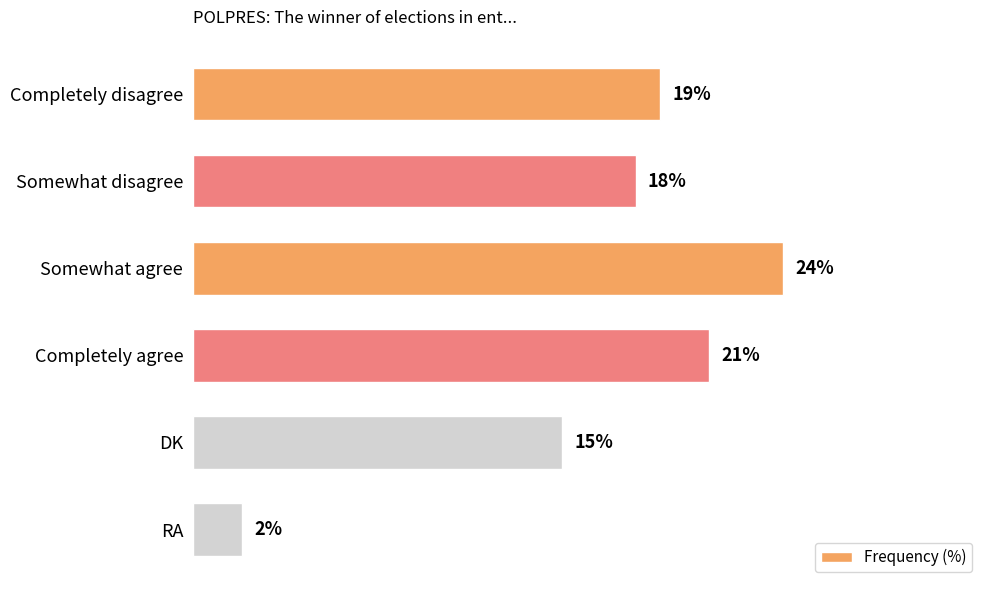

What is the label of the 5th bar from the top?

DK